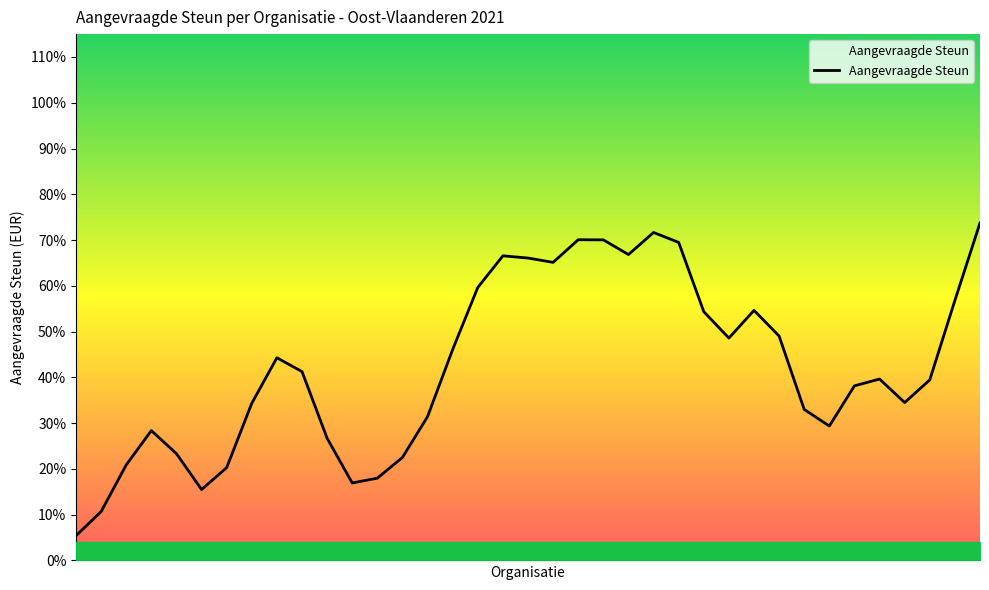

Reading left to right, transcribe all the data shown in this chart.

0=541.1	1=1066.9	2=2088.8	3=2836.9	4=2332.8	5=1549.4	6=2028.3	7=3434.6	8=4428.7	9=4125.8	10=2669.6	11=1692.9	12=1797.8	13=2250.8	14=3143.3	15=4610.5	16=5964.8	17=6655.9	18=6607.3	19=6512.7	20=7007.6	21=7004.4	22=6683.5	23=7166.1	24=6948.3	25=5435.3	26=4858.6	27=5464.2	28=4902.7	29=3298.9	30=2936.7	31=3815.0	32=3963.4	33=3449.8	34=3945.4	35=5680.9	36=7373.9